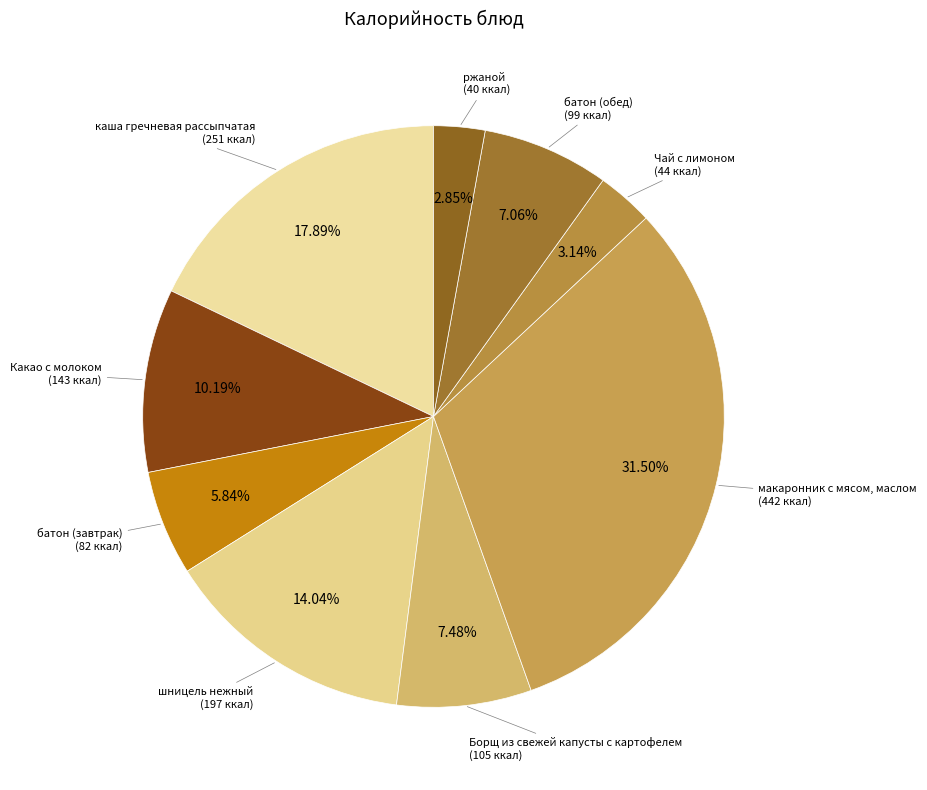

To the nearest percent, what is the average slice percentage?

11%